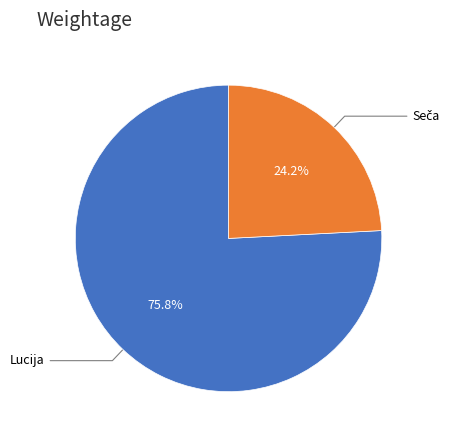

To the nearest percent, what is the average slice percentage?

50%